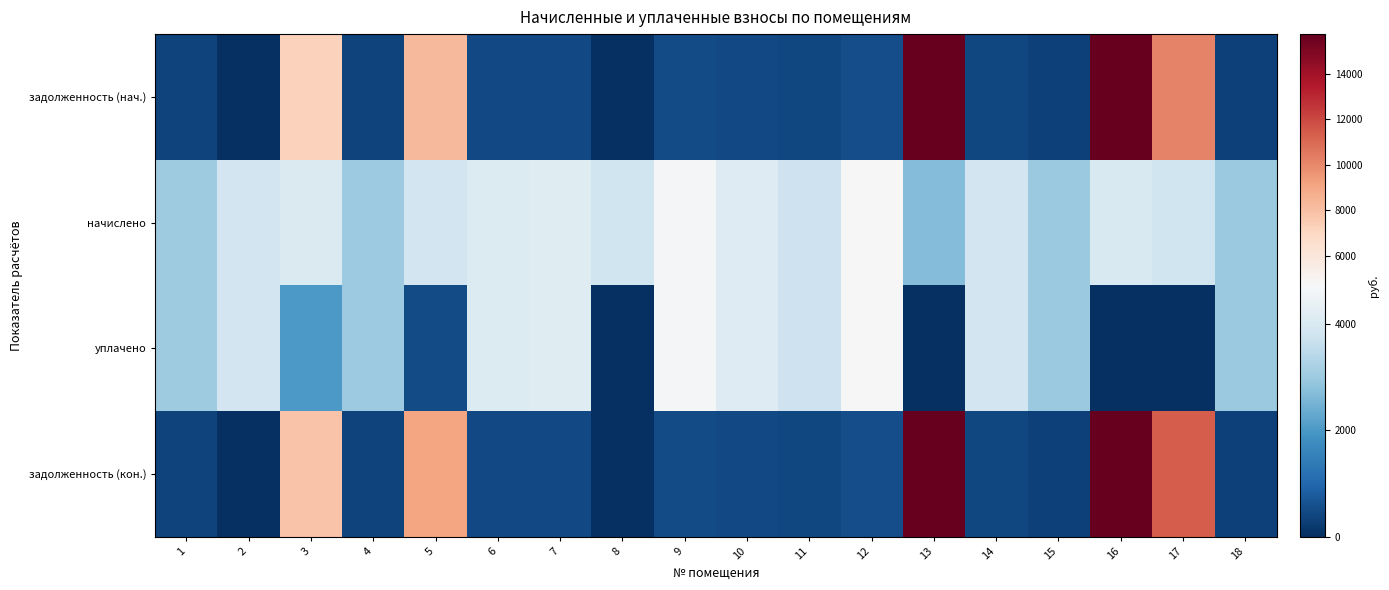

What is the maximum value shown in the chart?

26167.3